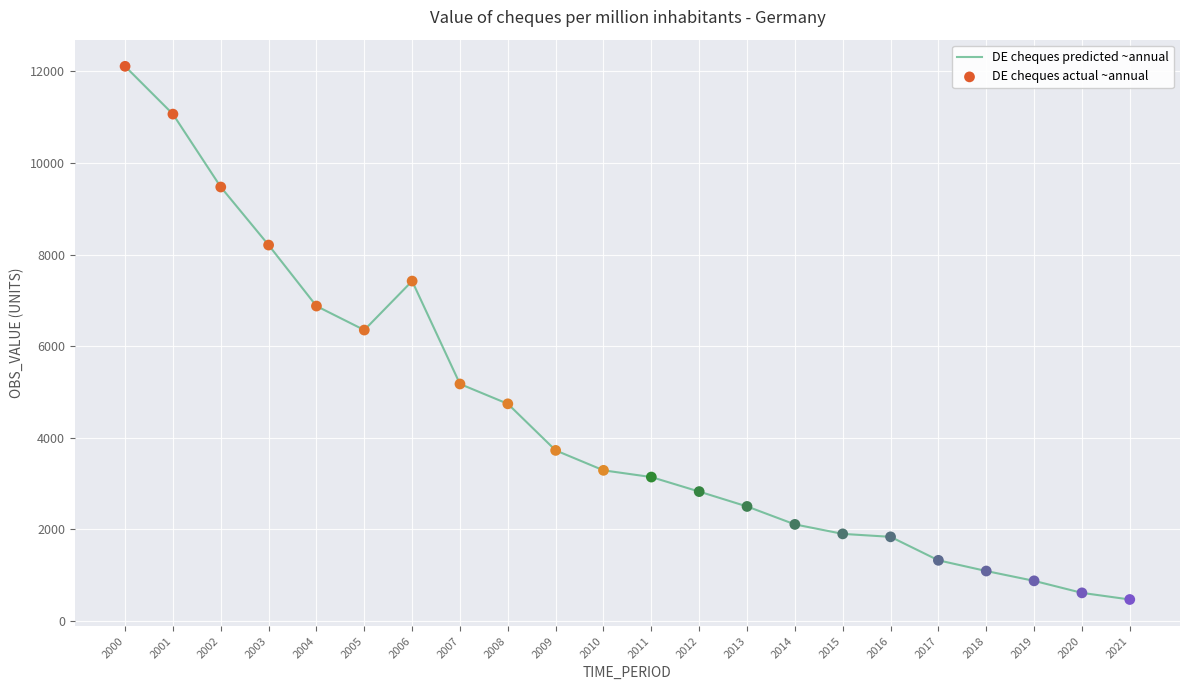

What is the change in value from 2010 to 2012?

-464.1